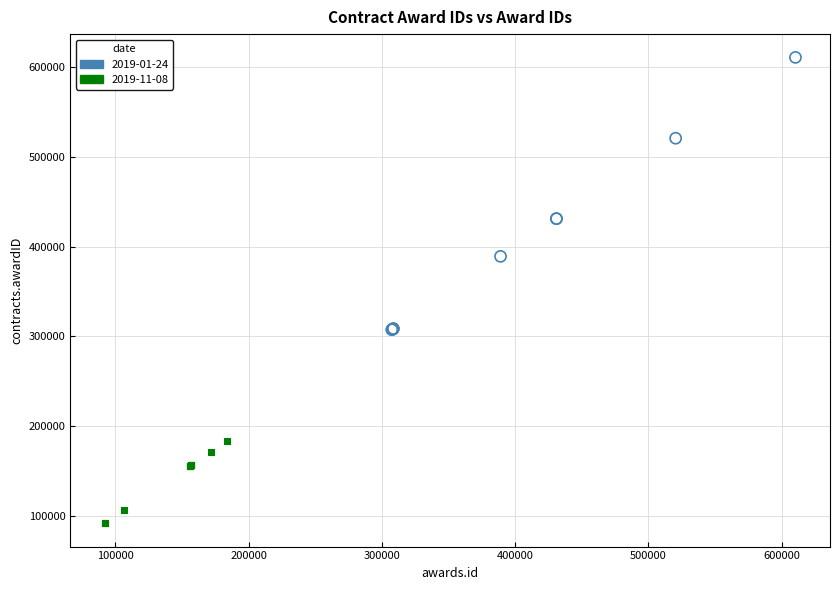

Which series contains the lowest Y value?

2019-11-08